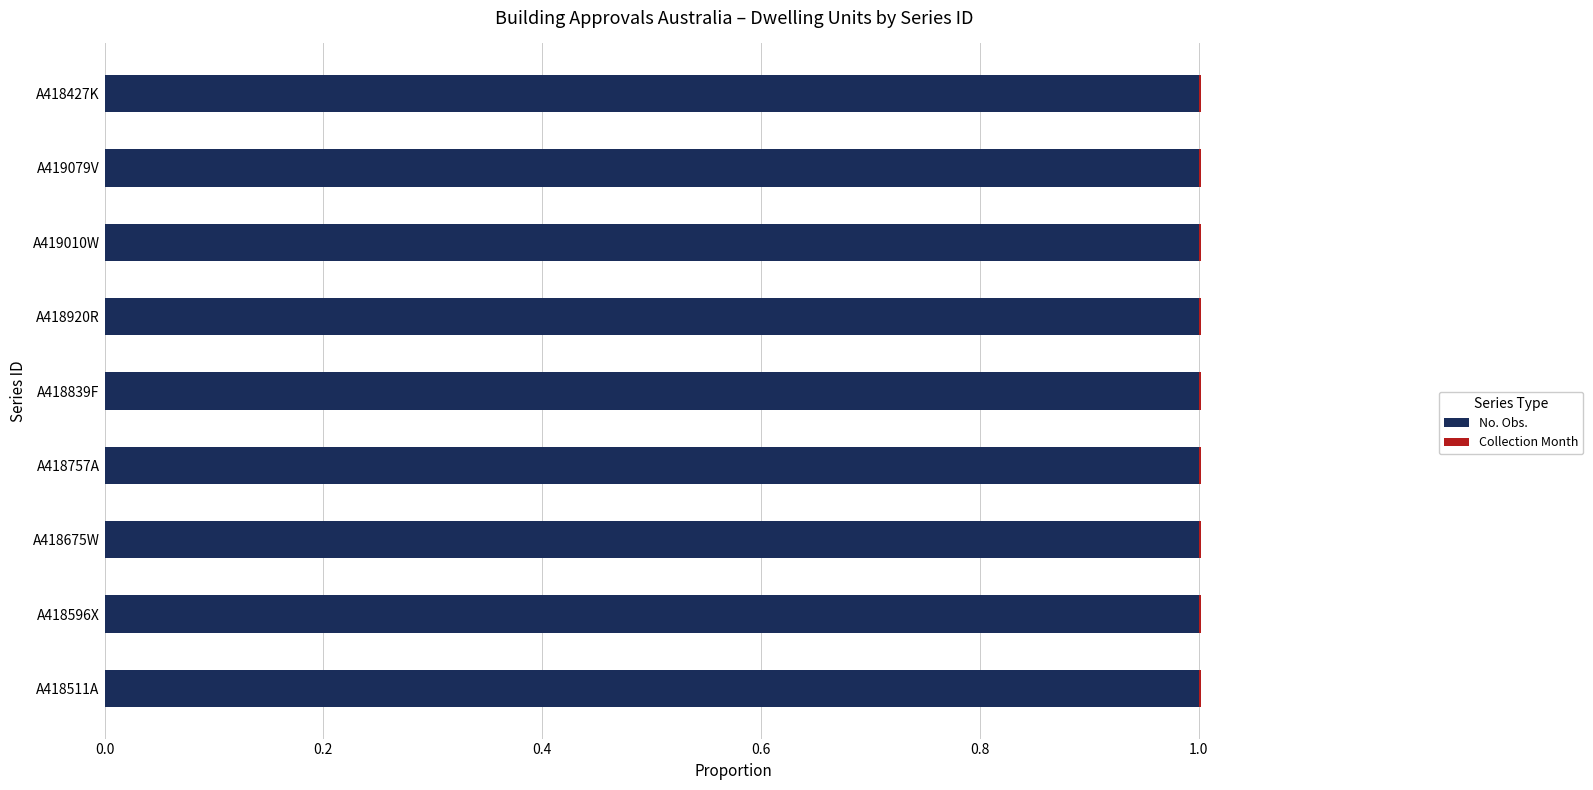

What is the highest value of the No. Obs. series?

1.0